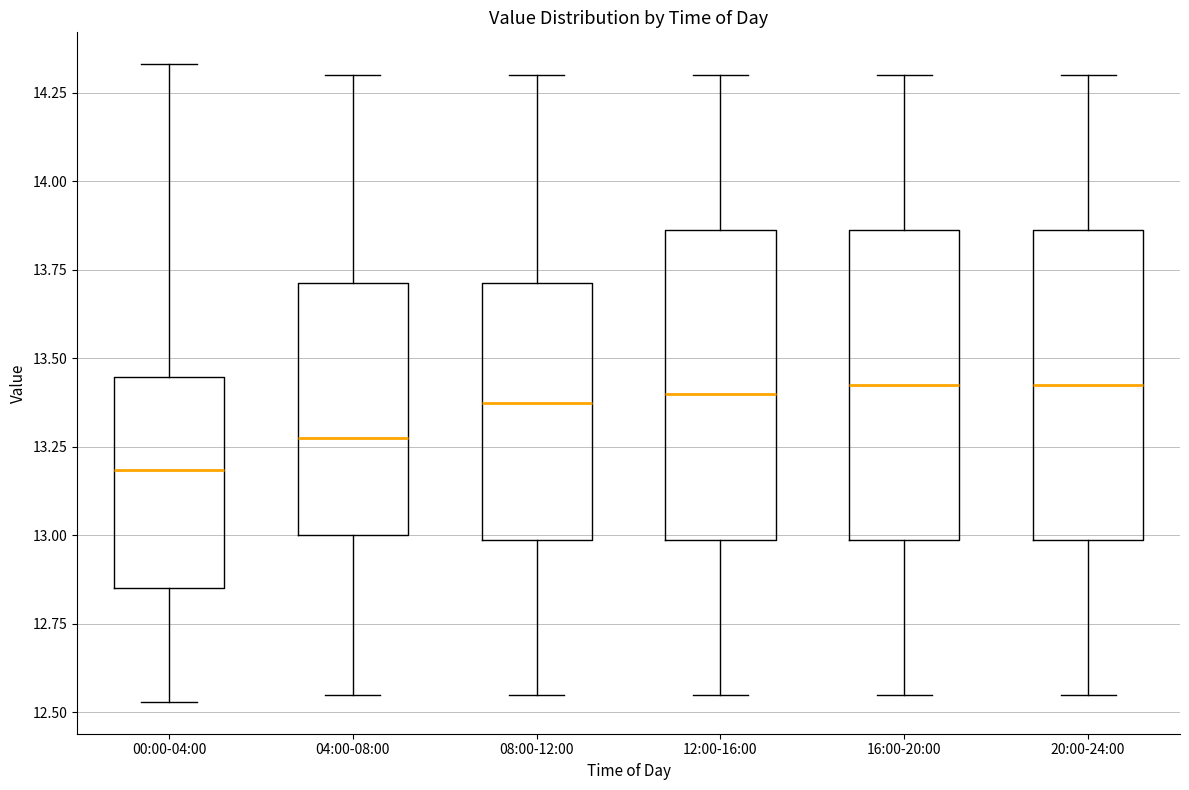

Reading left to right, transcribe this box plot: for each box, give where its median line is, the range the box spans, and where its two whiskers end, as read against the y-axis. The values are not printed on the chart, so give them approximately, as read against the axis.

00:00-04:00: median 13.20, box 12.85 to 13.45, whiskers 12.55 to 14.35
04:00-08:00: median 13.30, box 13.00 to 13.70, whiskers 12.55 to 14.30
08:00-12:00: median 13.40, box 13.00 to 13.70, whiskers 12.55 to 14.30
12:00-16:00: median 13.40, box 13.00 to 13.85, whiskers 12.55 to 14.30
16:00-20:00: median 13.45, box 13.00 to 13.85, whiskers 12.55 to 14.30
20:00-24:00: median 13.45, box 13.00 to 13.85, whiskers 12.55 to 14.30